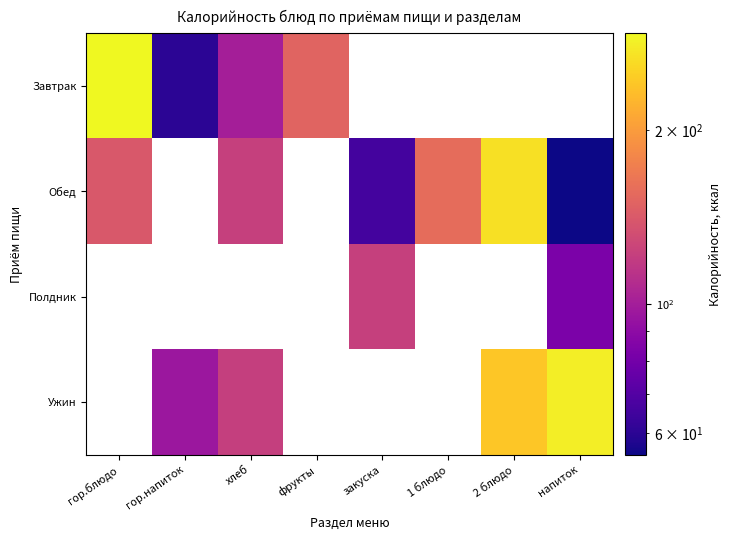

Between напиток and фрукты, which is larger?

фрукты